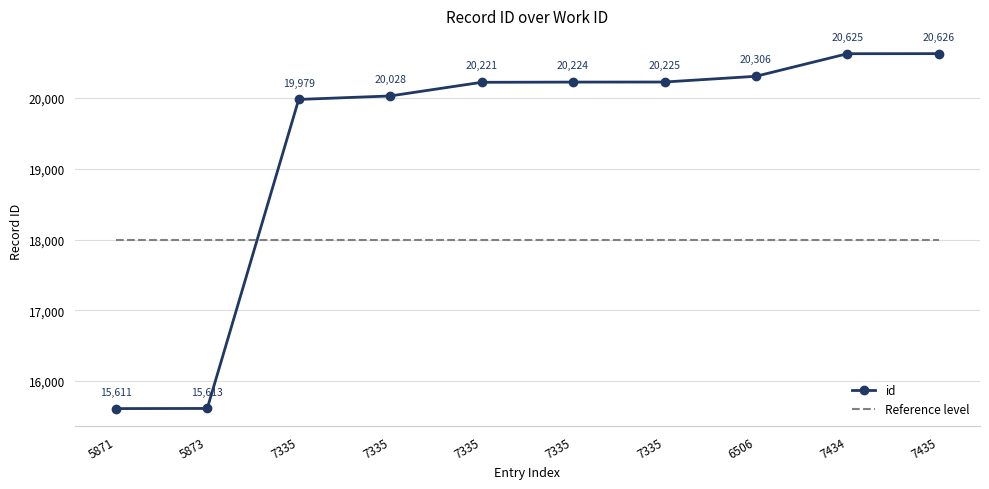

The Reference level series shows 5680 at 7435. True or false?

False